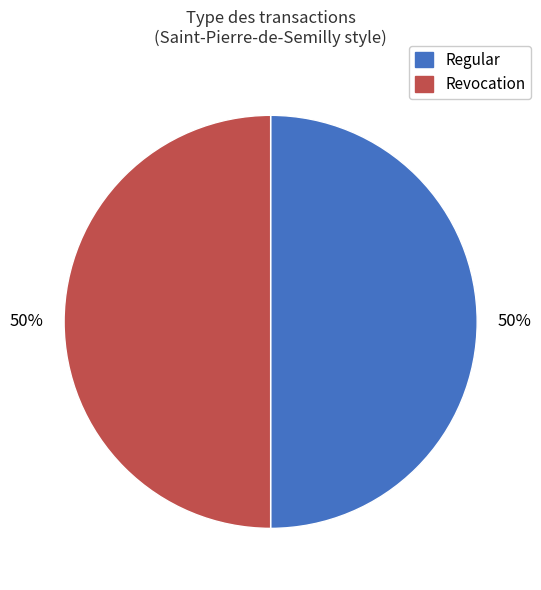

To the nearest percent, what percentage of the pie is Regular?

50%